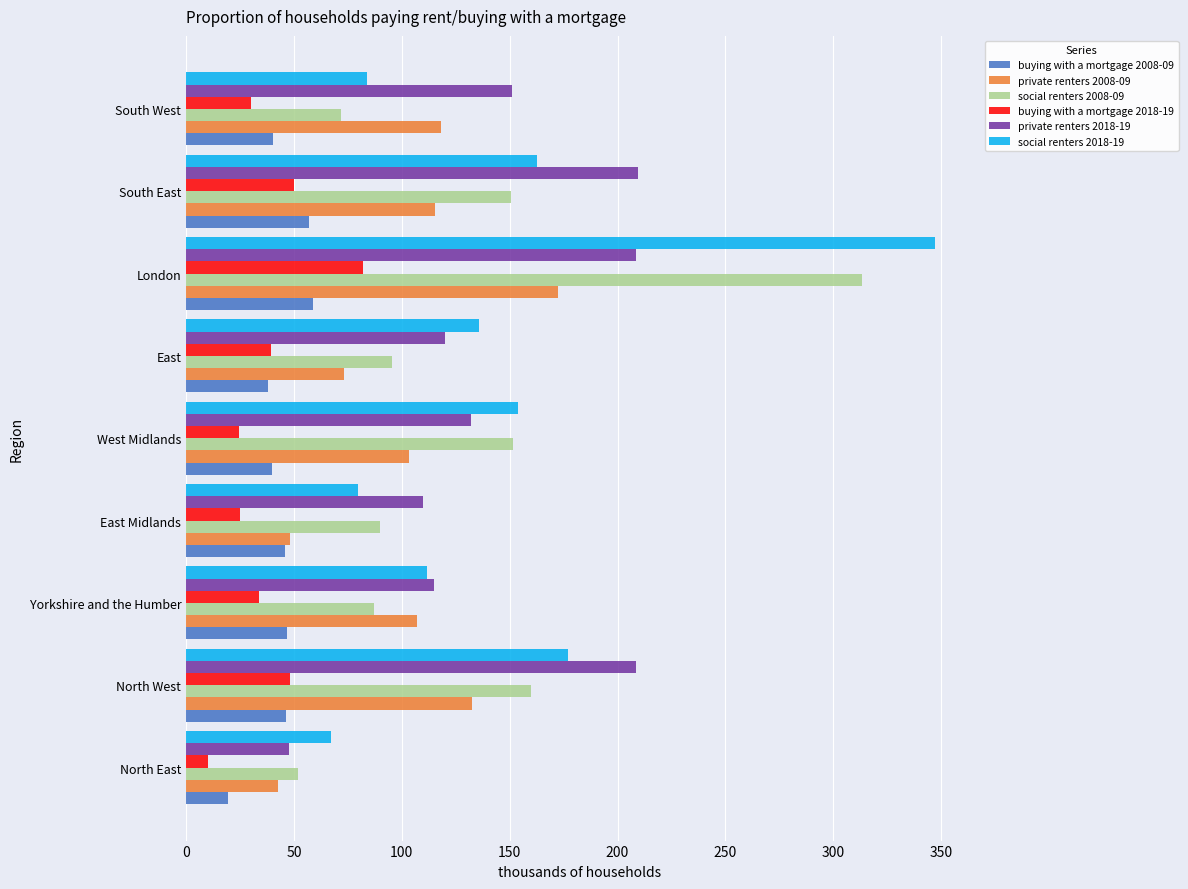

Rank the series by their maximum value, from highest to lowest.

social renters 2018-19, social renters 2008-09, private renters 2018-19, private renters 2008-09, buying with a mortgage 2018-19, buying with a mortgage 2008-09